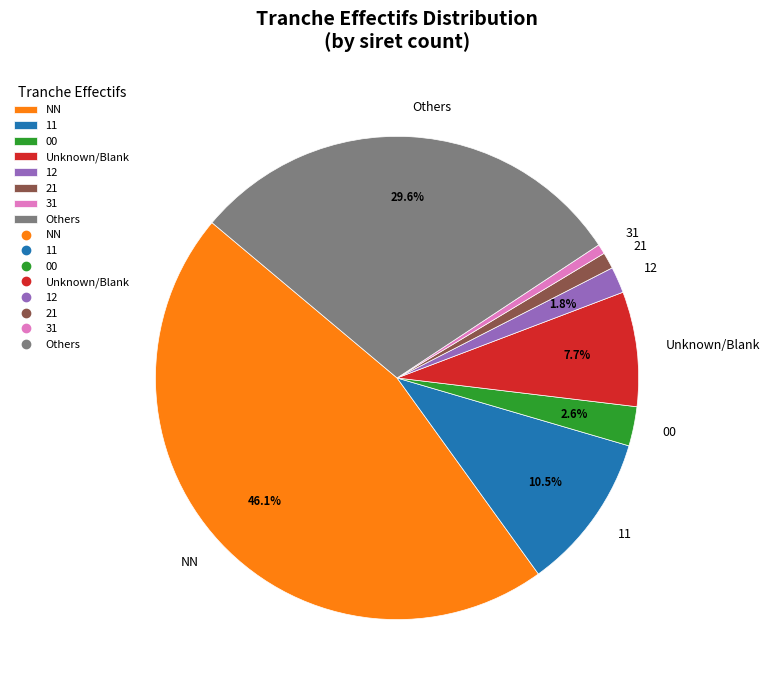

Which has a higher value, Others or Unknown/Blank?

Others